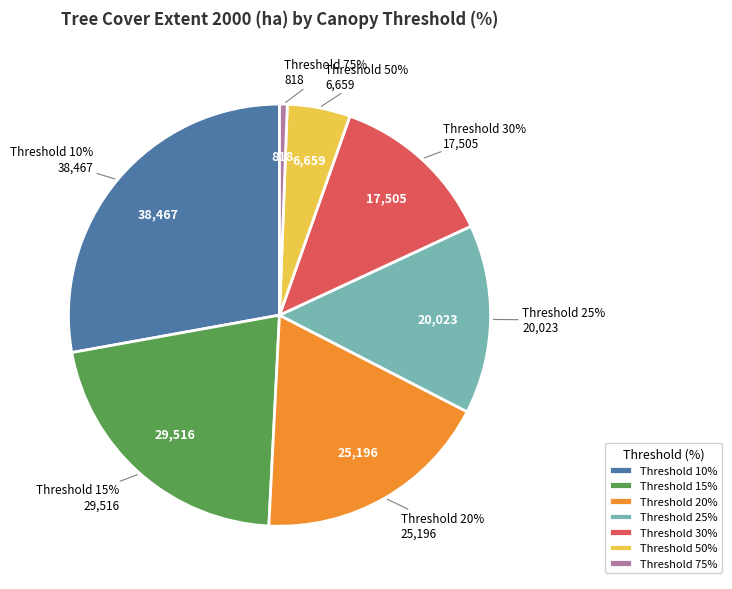

What percentage do 10 and 15 together represent?

49.2%